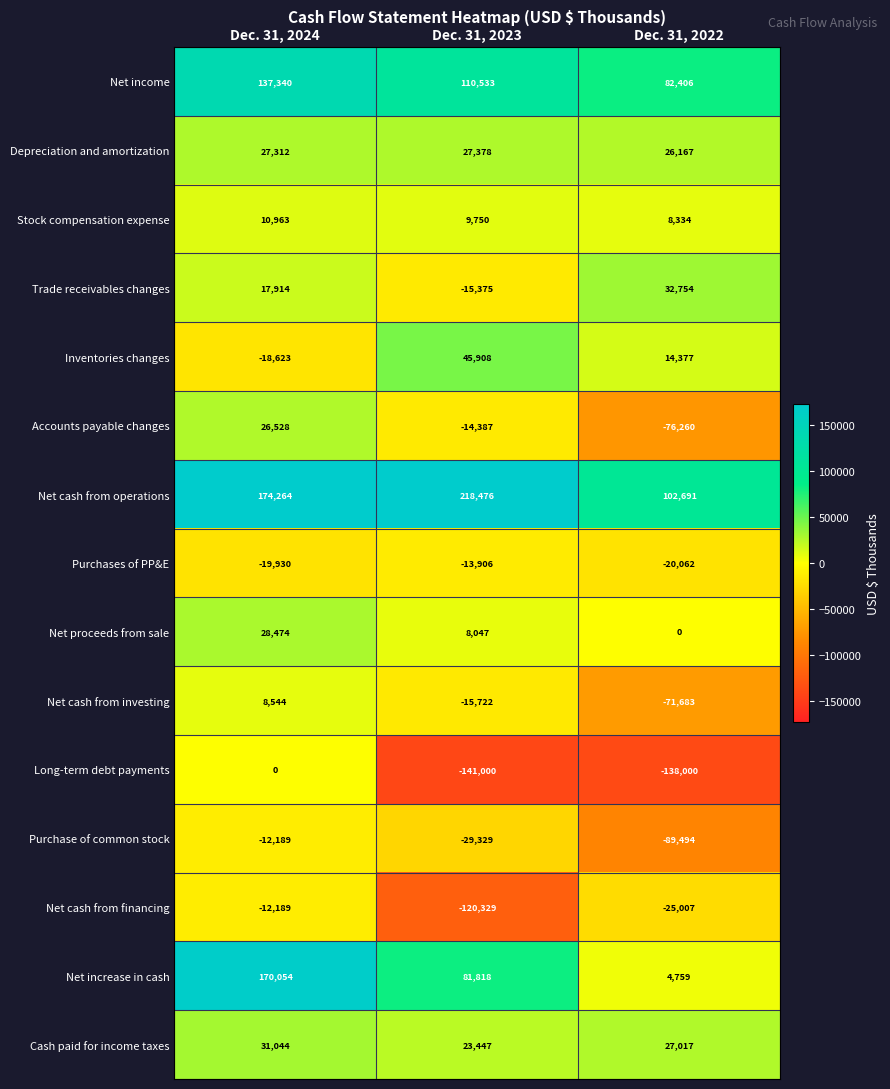

What is the minimum value shown in the chart?

-141000